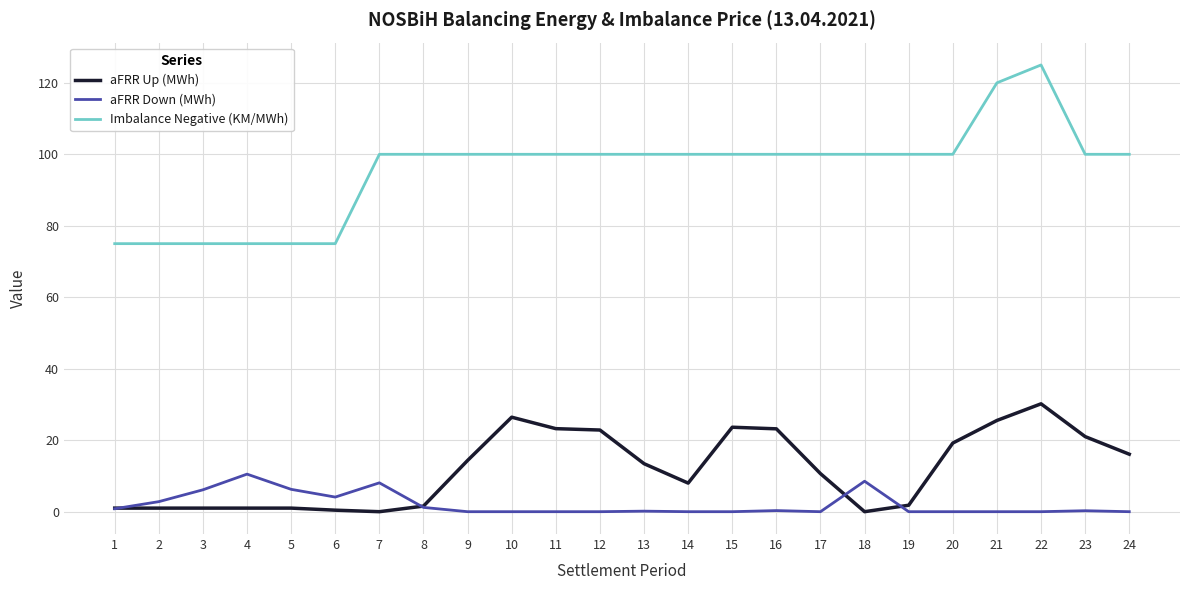

True or false: aFRR Down (MWh) and Imbalance Negative (KM/MWh) intersect in this chart.

False